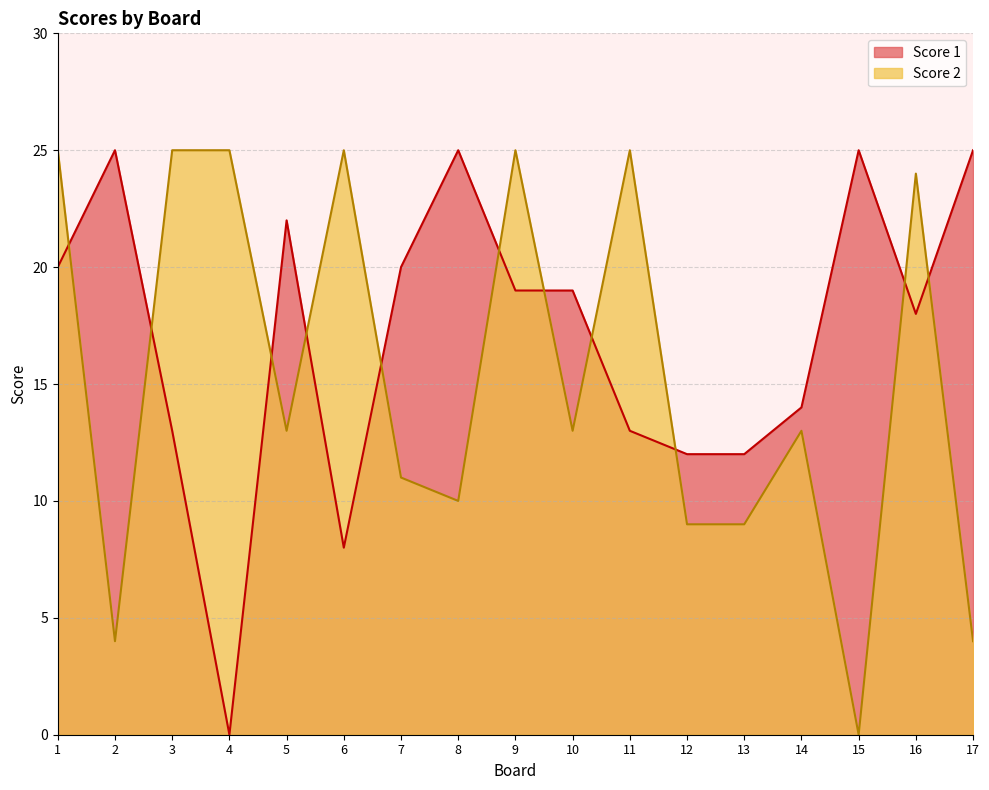

What are all the series names shown in the legend?

Score 1, Score 2